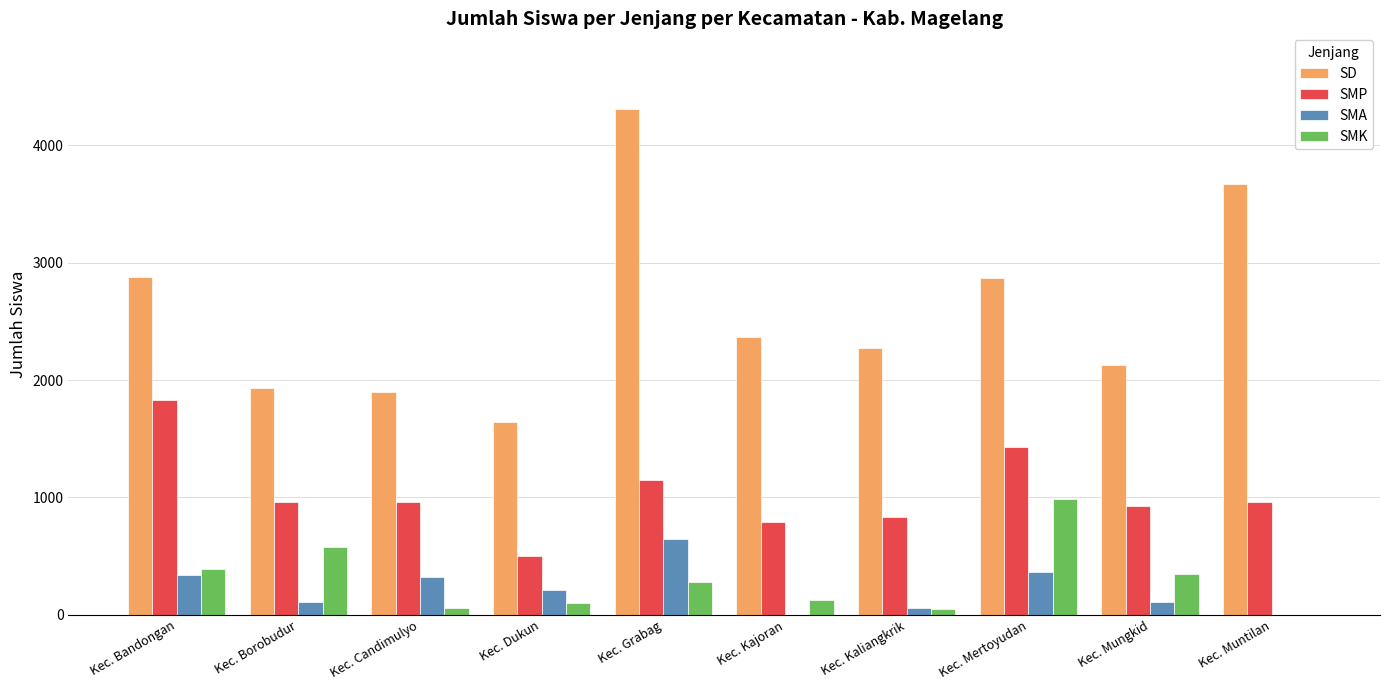

Which label corresponds to the largest value in the chart?

Kec. Grabag